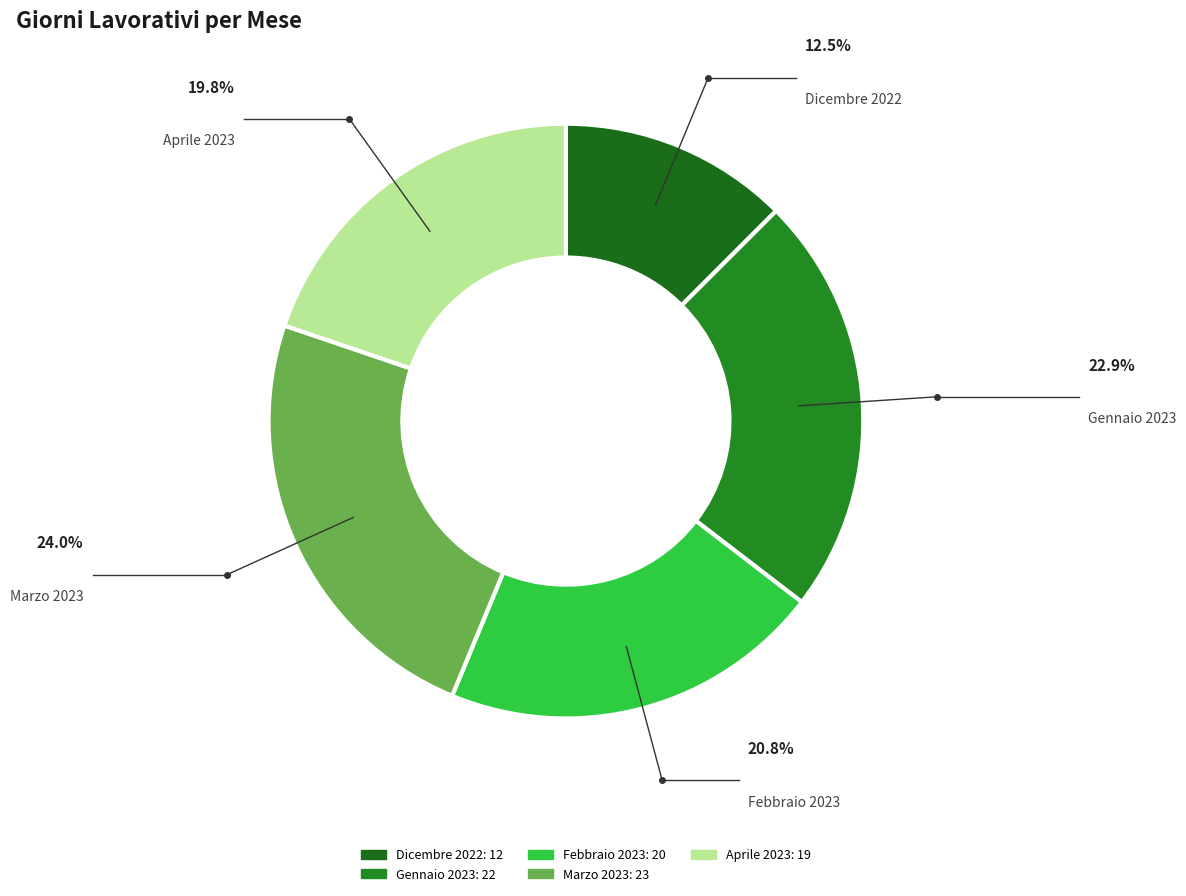

Combined, do Febbraio 2023 and Marzo 2023 account for over 50%?

No